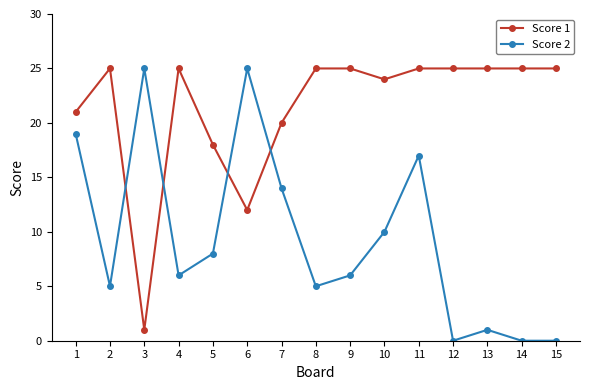

What is the difference between the maximum and minimum values in the Score 1 series?

24